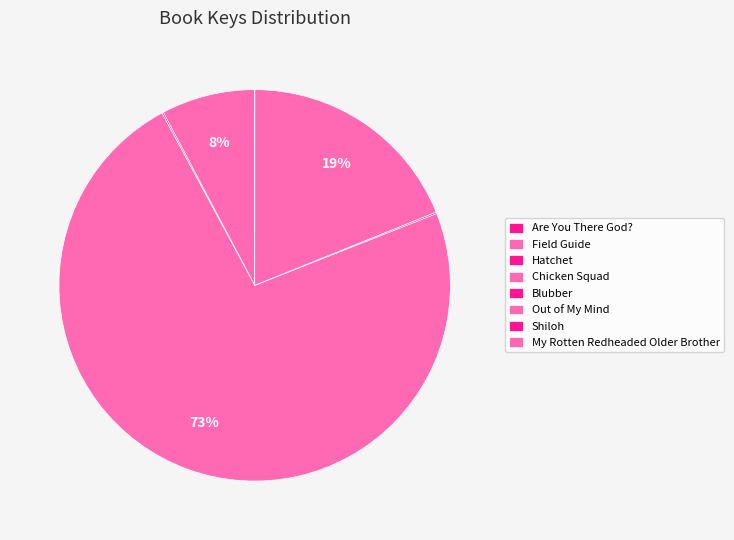

Which category has the biggest portion of the pie?

Chicken Squad